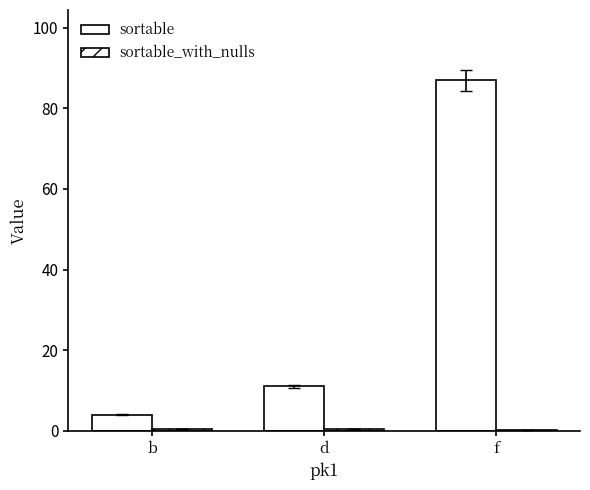

At which category does the chart reach its minimum across all series?

f